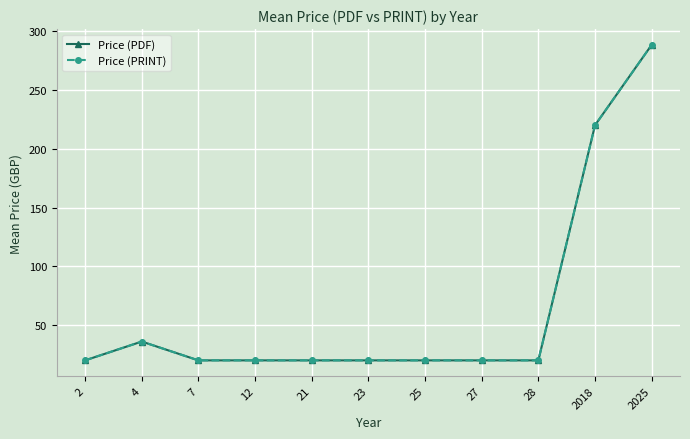

Is this an area chart (filled region under the line)?

No